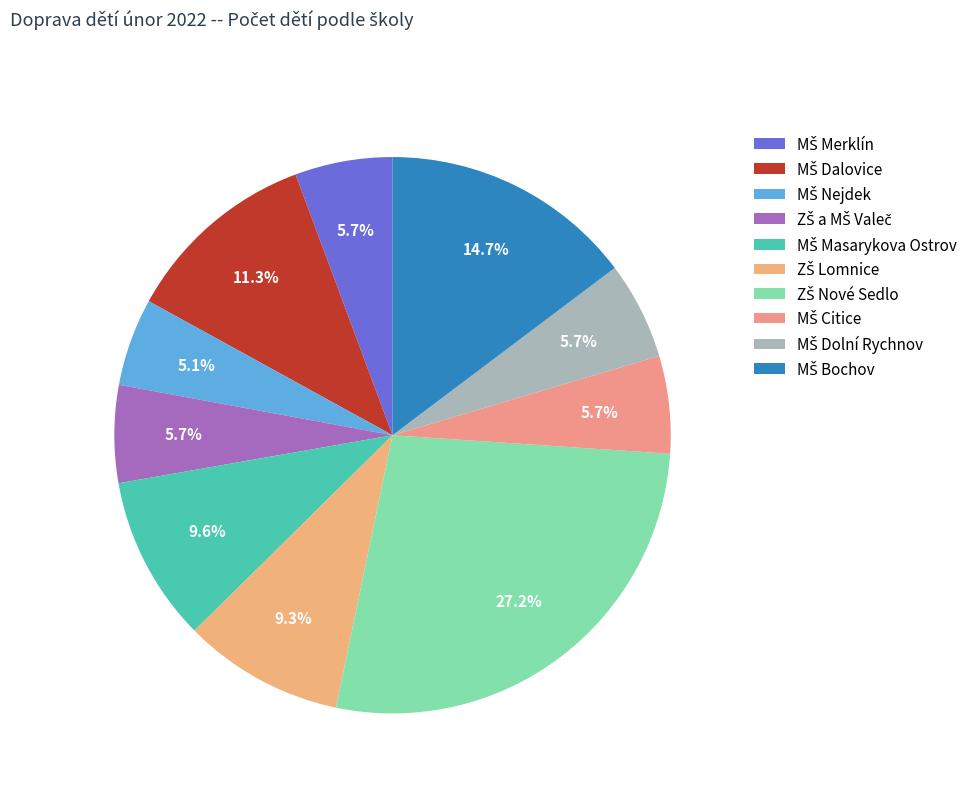

What percentage is NOT represented by MŠ Merklín?

94.3%